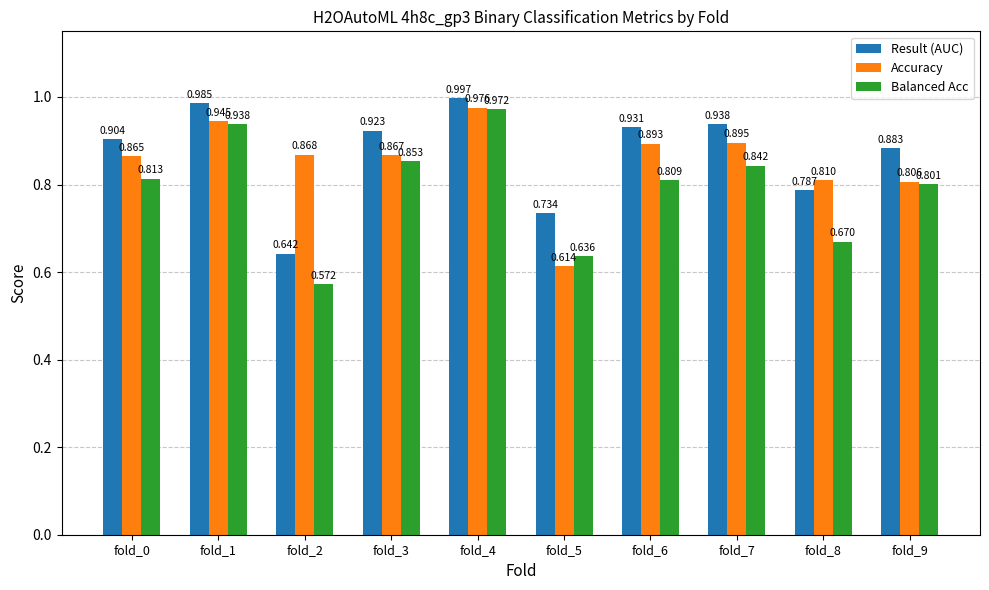

Is the value of Result (AUC) at fold_5 greater than the value of Accuracy at fold_9?

No